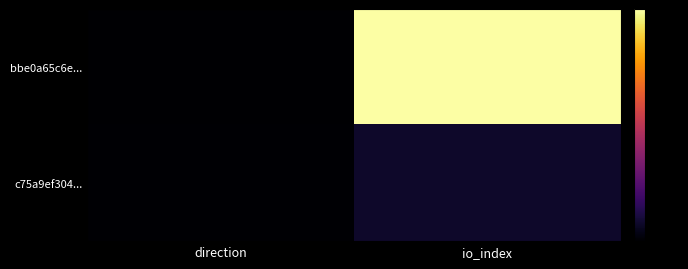

Reading right to left, list all the values displayed in this chart.

bbe0a65c6e...: io_index=219	direction=0
c75a9ef304...: io_index=17	direction=1